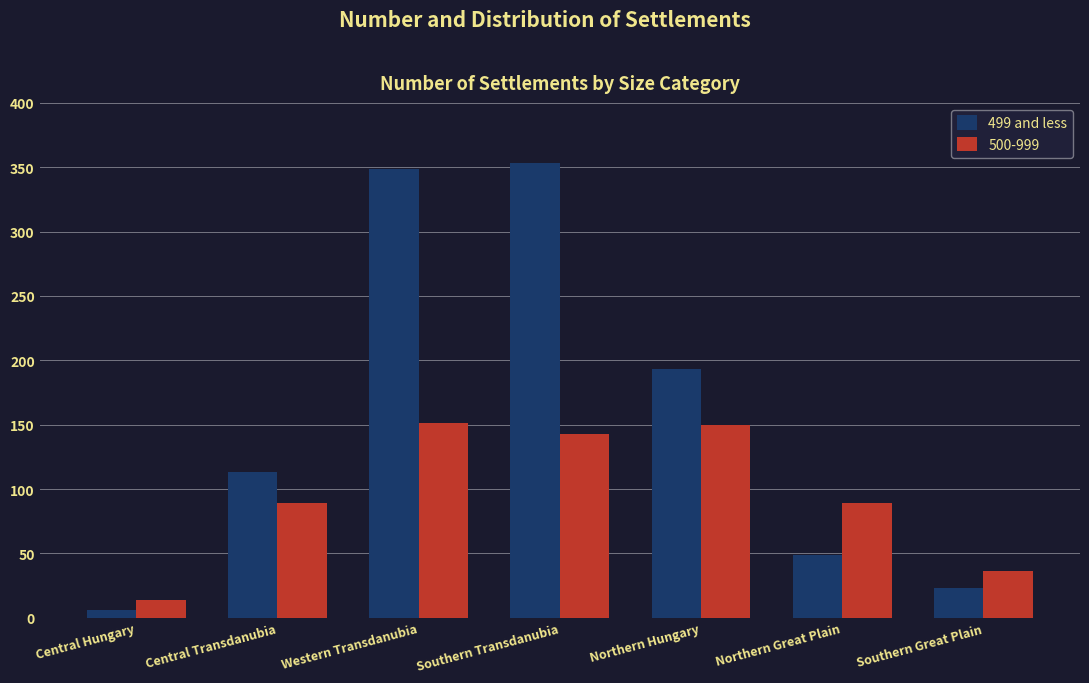

List the series in order of their peak value, lowest first.

500-999, 499 and less